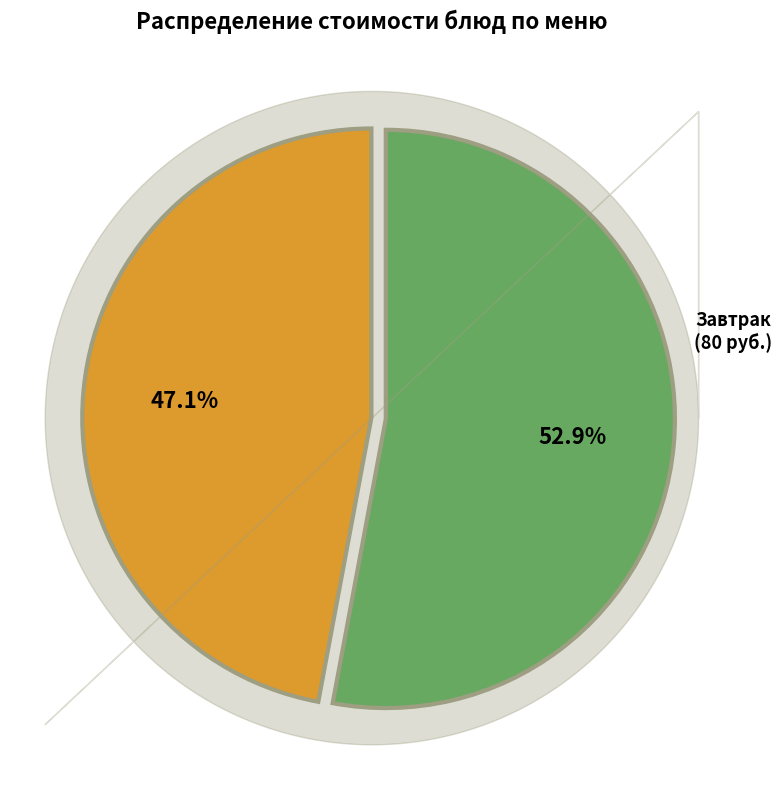

Does any single category account for the majority?

Yes